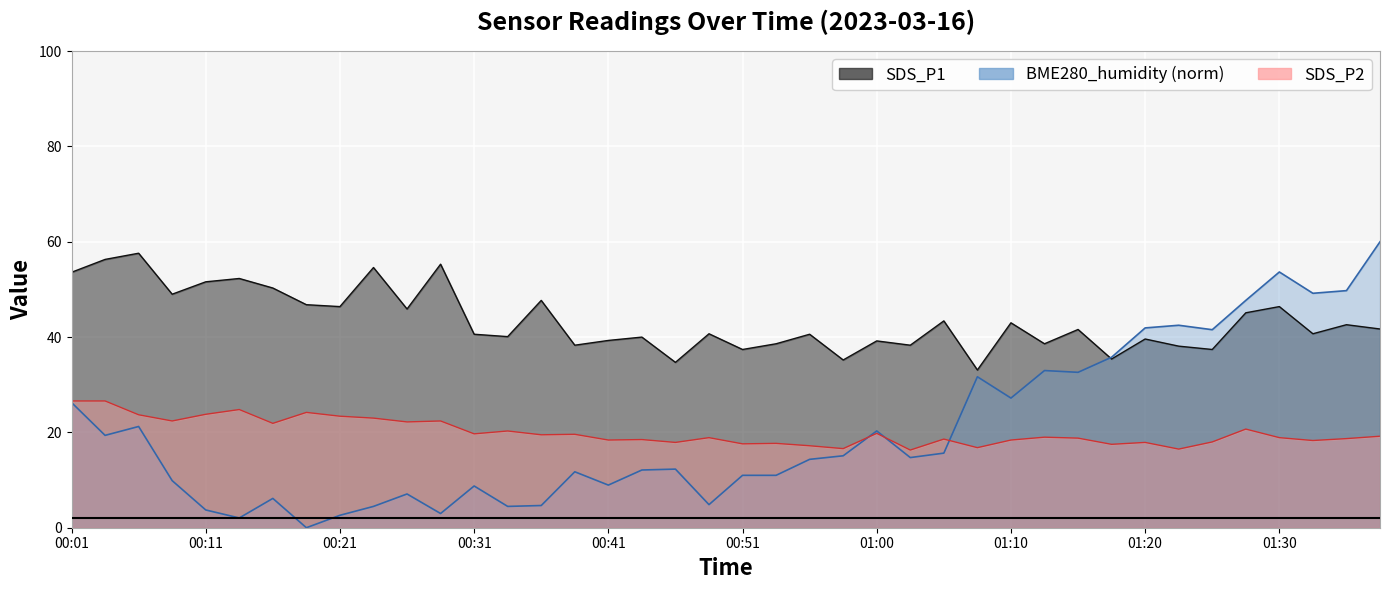

Reading right to left, list all the values displayed in this chart.

SDS_P1: 41.7	42.6	40.7	46.4	45.1	37.4	38.1	39.6	35.4	41.6	38.6	43.0	33.1	43.4	38.3	39.2	35.2	40.6	38.6	37.4	40.7	34.7	40.0	39.3	38.3	47.7	40.1	40.6	55.3	45.9	54.6	46.4	46.8	50.3	52.3	51.6	49.0	57.6	56.3	53.6
SDS_P2: 19.2	18.7	18.3	18.9	20.7	18.0	16.5	17.9	17.5	18.8	19.0	18.4	16.8	18.6	16.3	19.8	16.6	17.2	17.7	17.6	18.9	17.9	18.5	18.4	19.6	19.5	20.3	19.7	22.4	22.2	23.0	23.4	24.2	21.9	24.8	23.8	22.4	23.7	26.6	26.6
BME280_humidity: 60.0	49.8	49.2	53.7	47.7	41.6	42.5	41.9	35.8	32.6	33.0	27.2	31.7	15.7	14.7	20.3	15.1	14.3	11.0	11.0	4.8	12.3	12.1	8.9	11.7	4.7	4.5	8.8	3.0	7.1	4.5	2.6	0.0	6.1	2.0	3.7	9.9	21.2	19.4	26.3